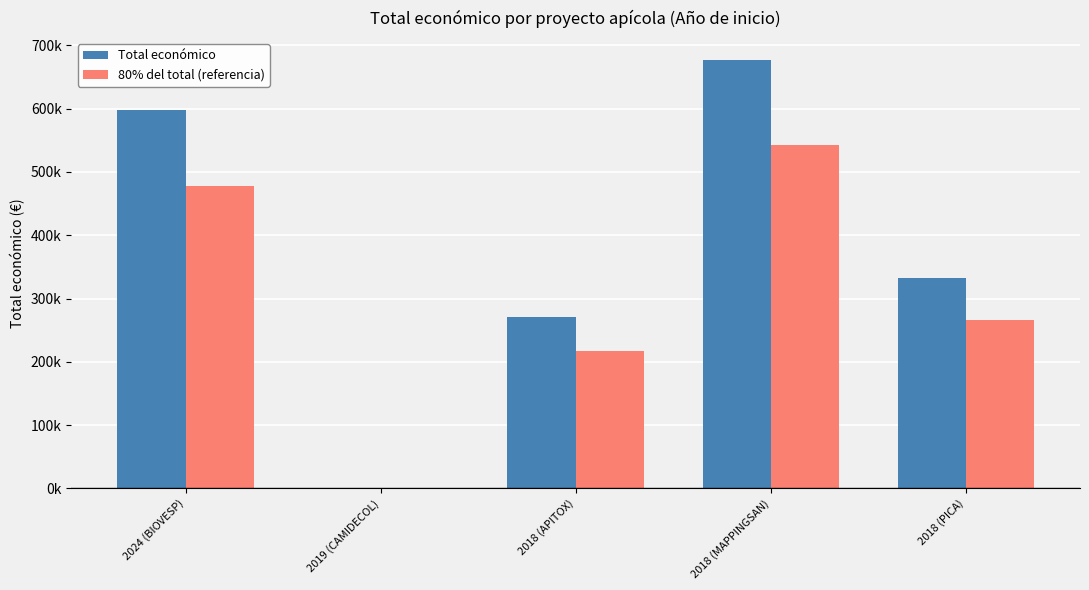

Rank the series at 2018 (MAPPINGSAN) from lowest to highest value.

80% del total (referencia), Total económico